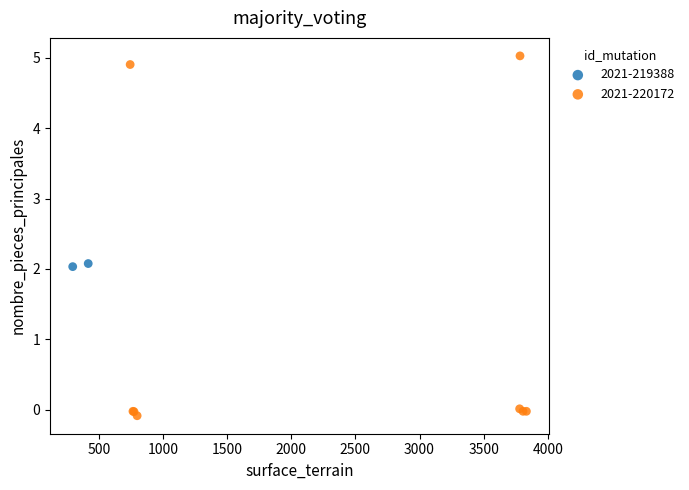

What are all the series names shown in the legend?

2021-219388, 2021-220172